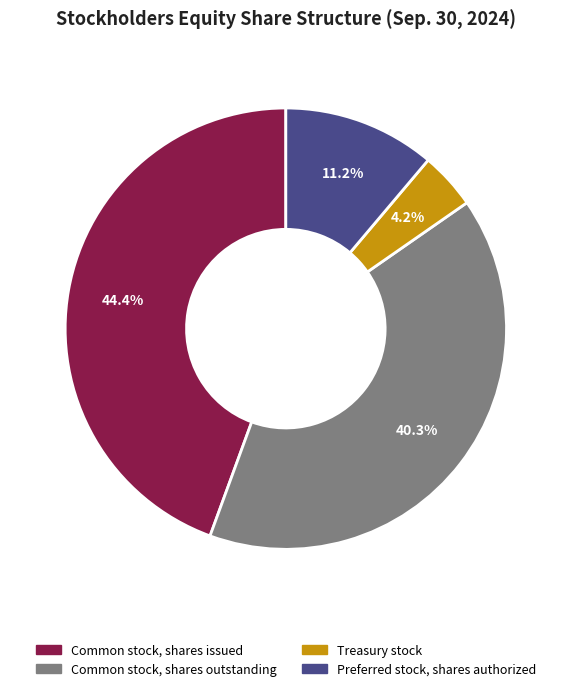

What is the largest slice in the pie chart?

Common stock, shares issued